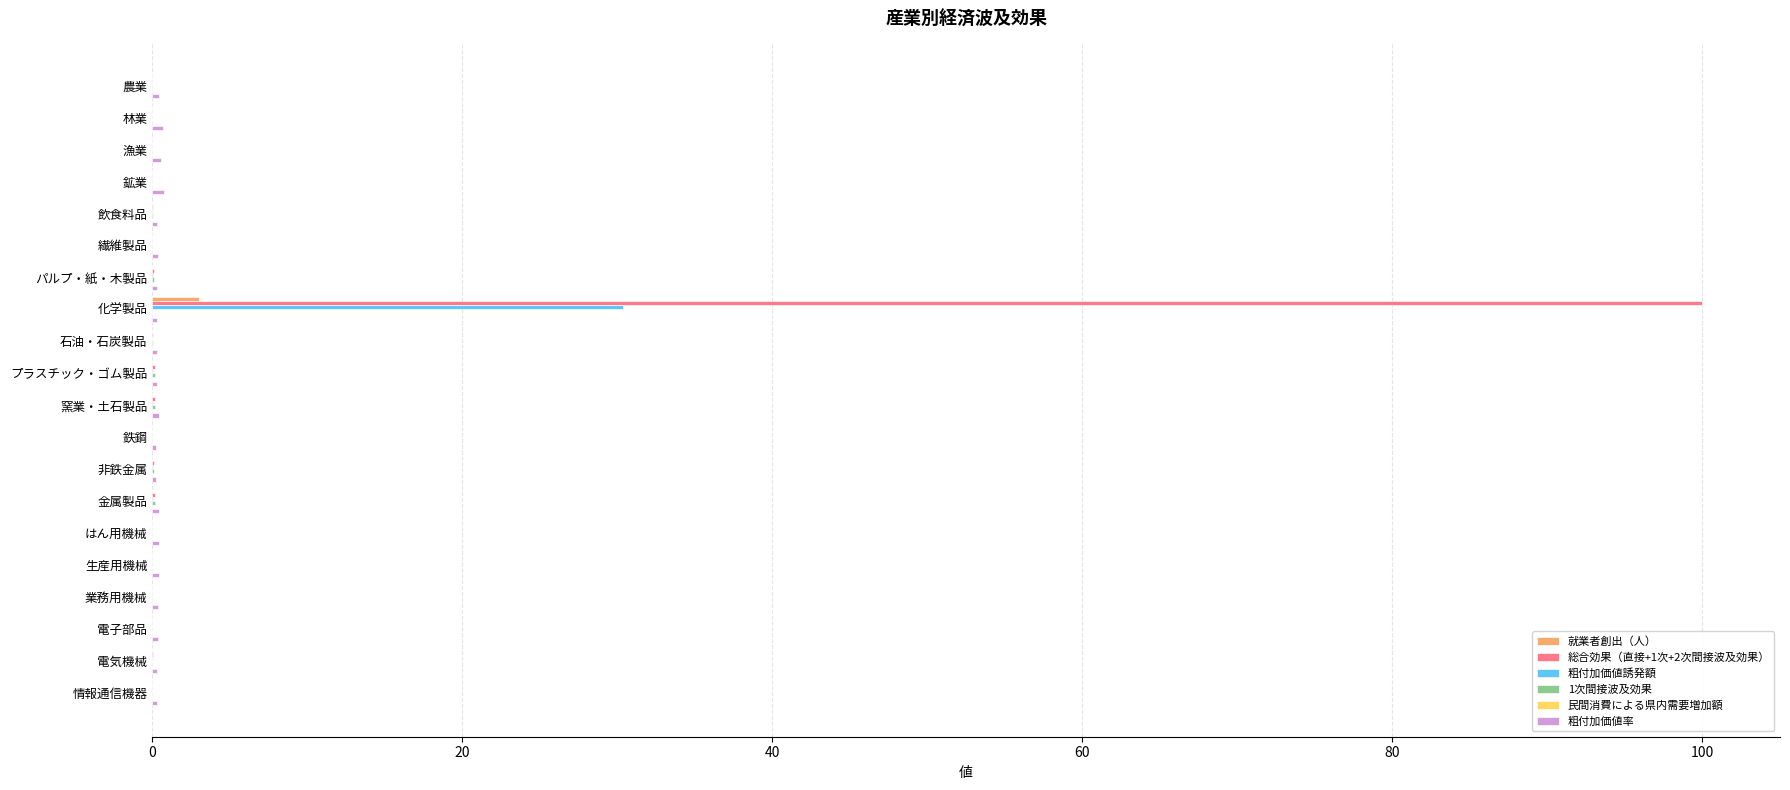

Which category has the highest value in the 粗付加価値誘発額 series?

化学製品